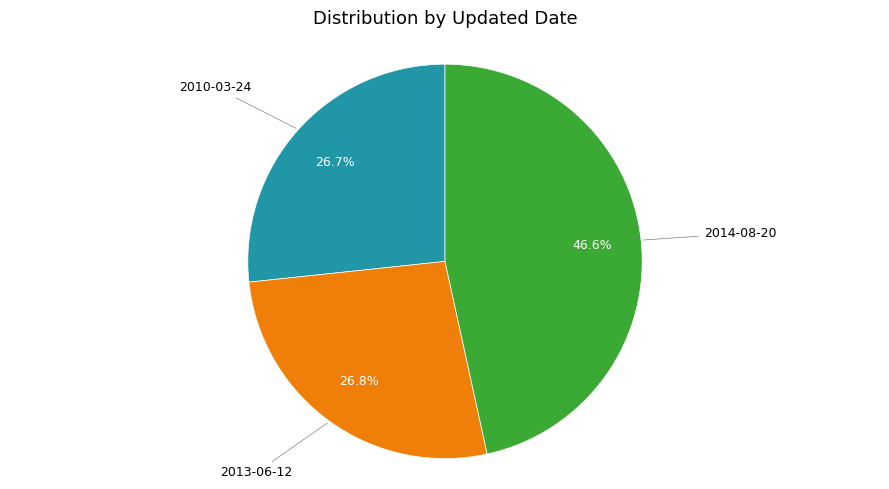

Count the number of slices in the pie.

3